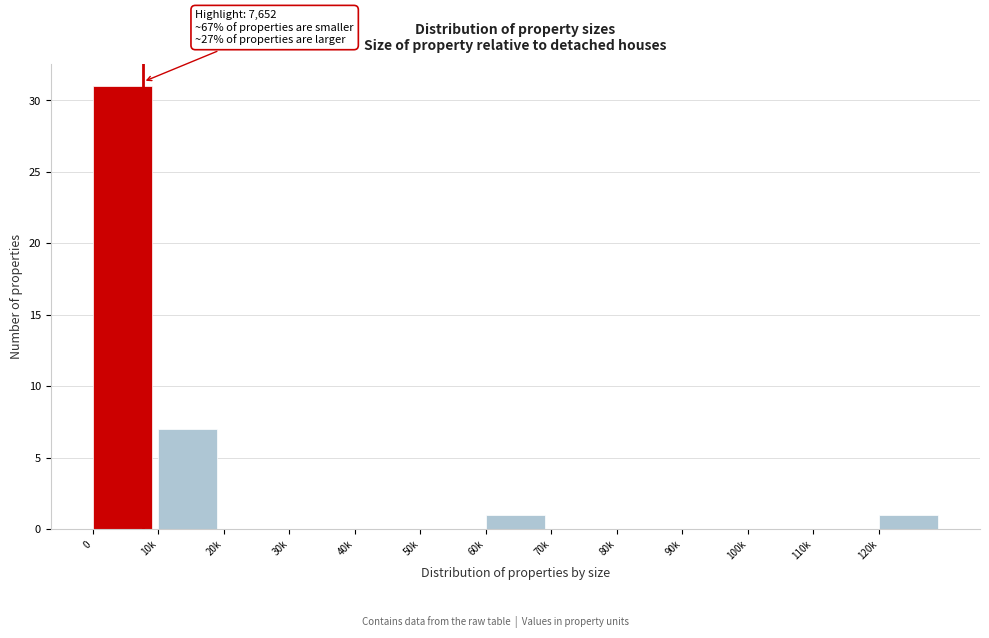

Reading right to left, transcribe all the data shown in this chart.

120k=1	110k=0	100k=0	90k=0	80k=0	70k=0	60k=1	50k=0	40k=0	30k=0	20k=0	10k=7	0=31